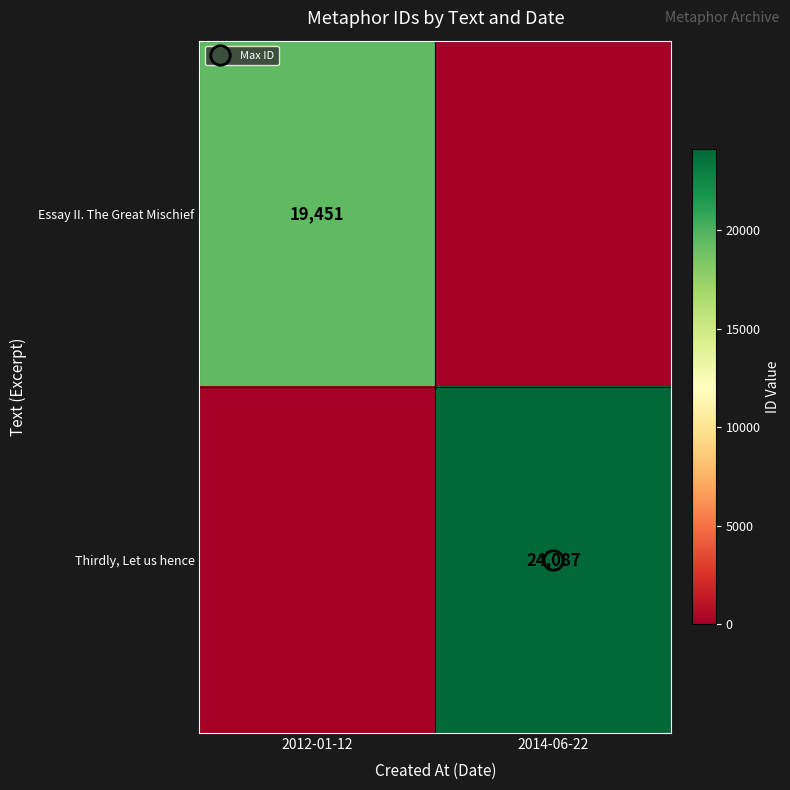

Which has a higher value, 2012-01-12 or 2014-06-22?

2012-01-12